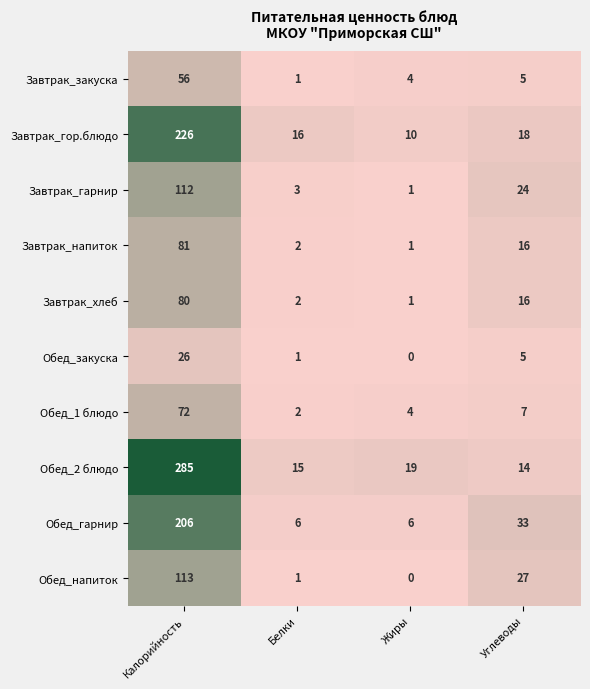

What is the difference between the highest and lowest values at Калорийность?

259